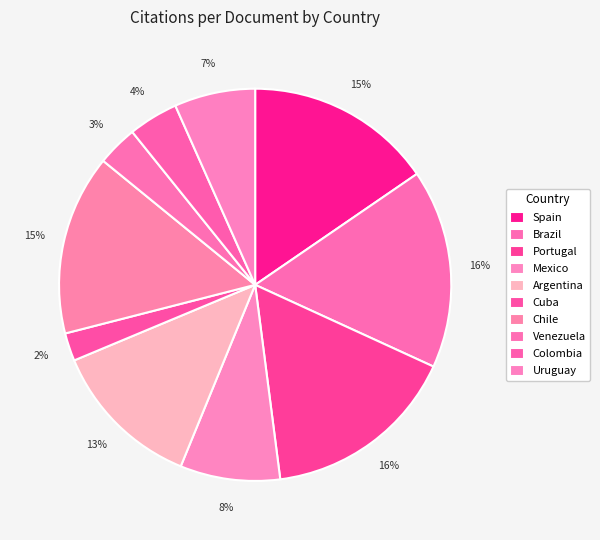

What is the ratio of the value at Colombia to the value at Uruguay?

0.6